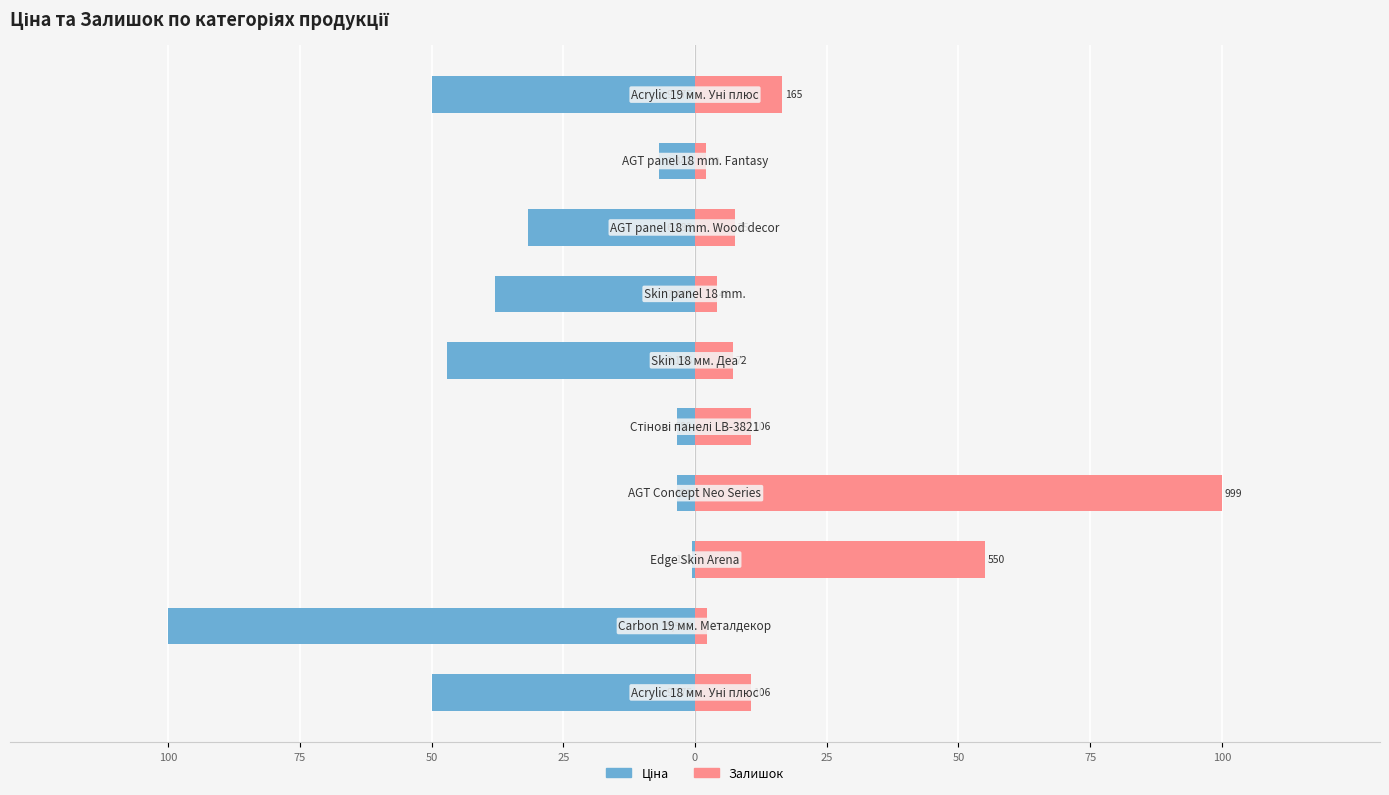

What are all the series names shown in the legend?

Ціна, Залишок